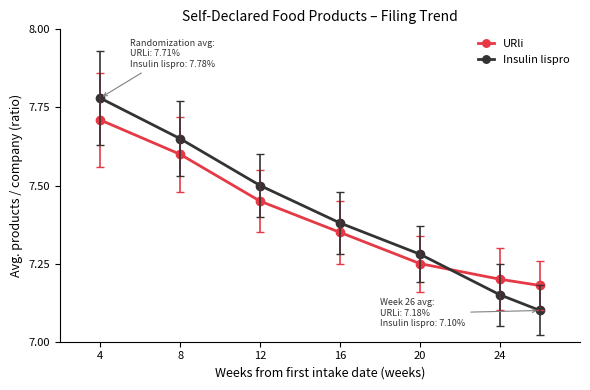

What is the sum of all Insulin lispro values?

51.8